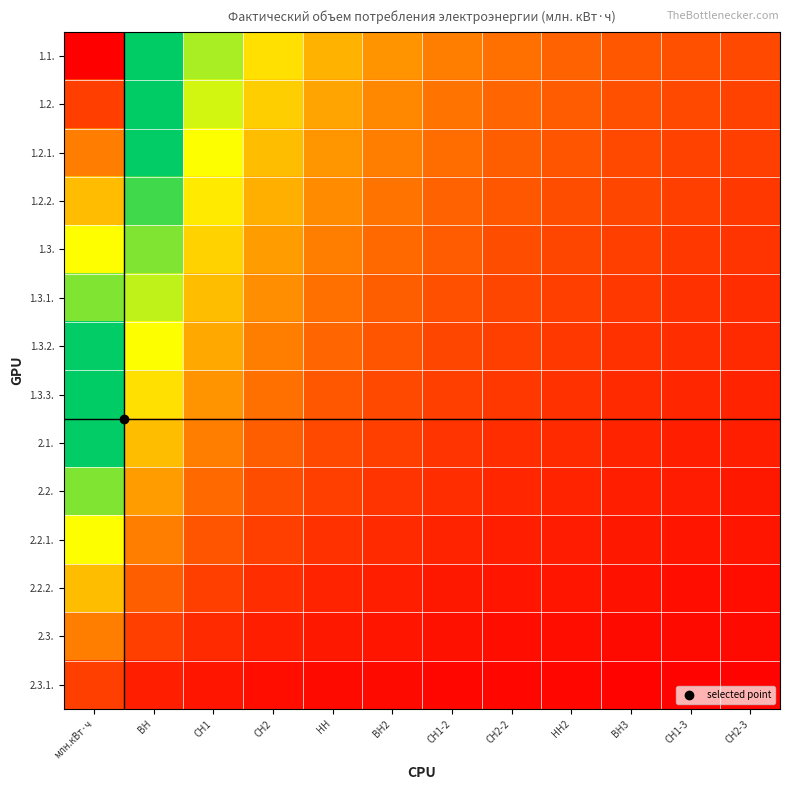

How many data points does each series have?

12